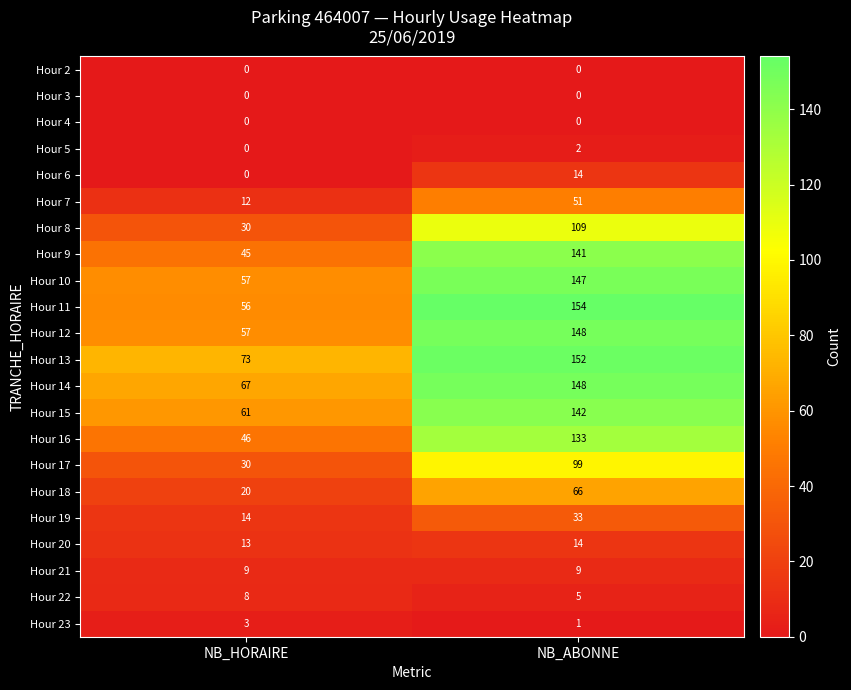

What is the difference between the highest and lowest values at NB_ABONNE?

154